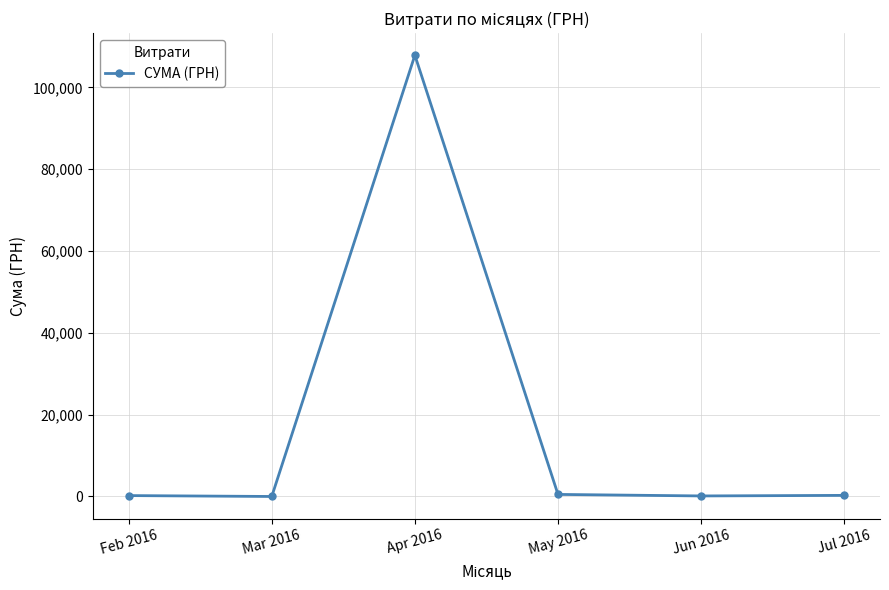

What value does the data have at Feb 2016?

218.5